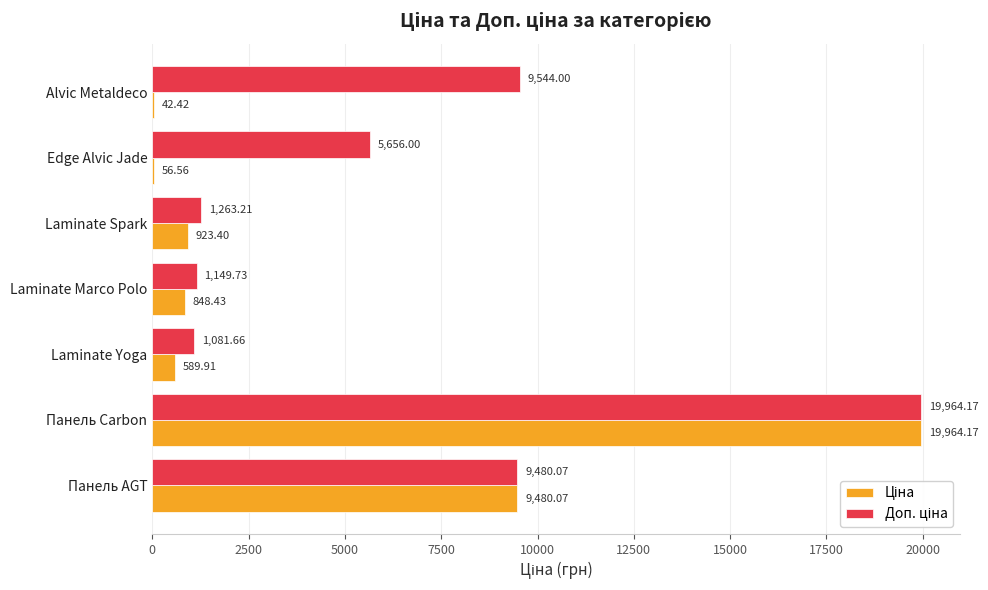

At which category is the sum across all series the highest?

Панель Carbon